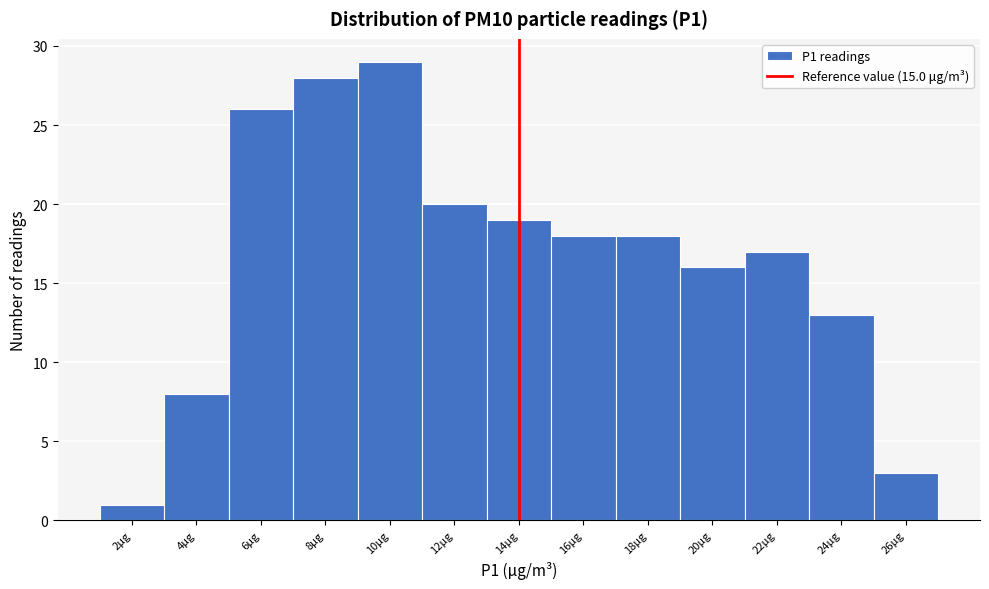

Reading left to right, list all the values displayed in this chart.

1	8	26	28	29	20	19	18	18	16	17	13	3